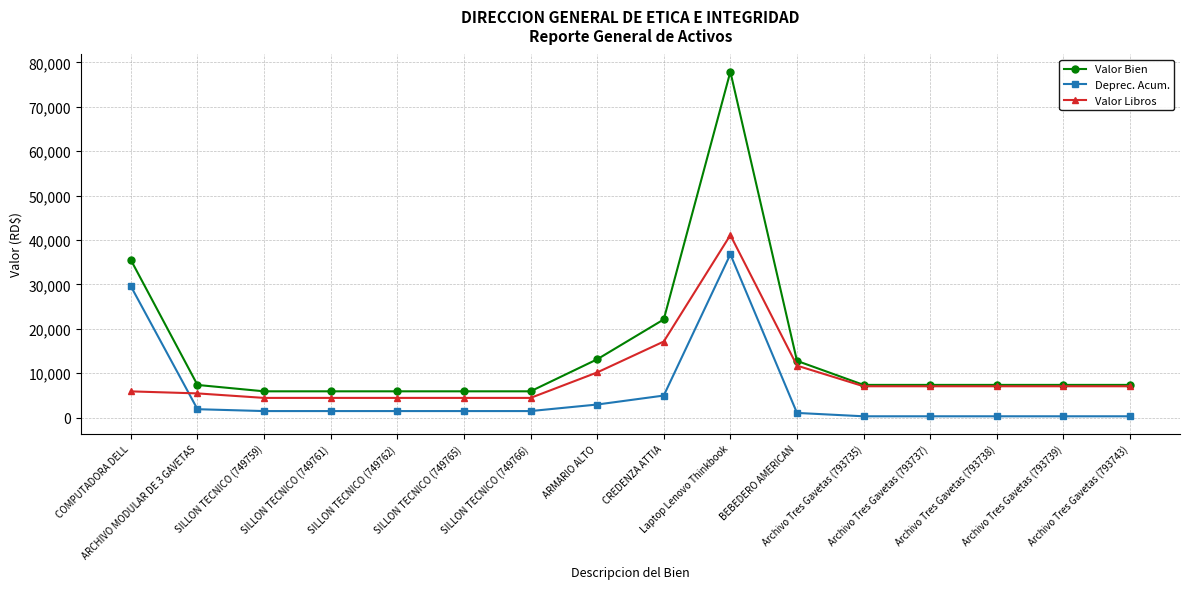

What is the difference between the highest and lowest values at SILLON TECNICO (749762)?

4447.4